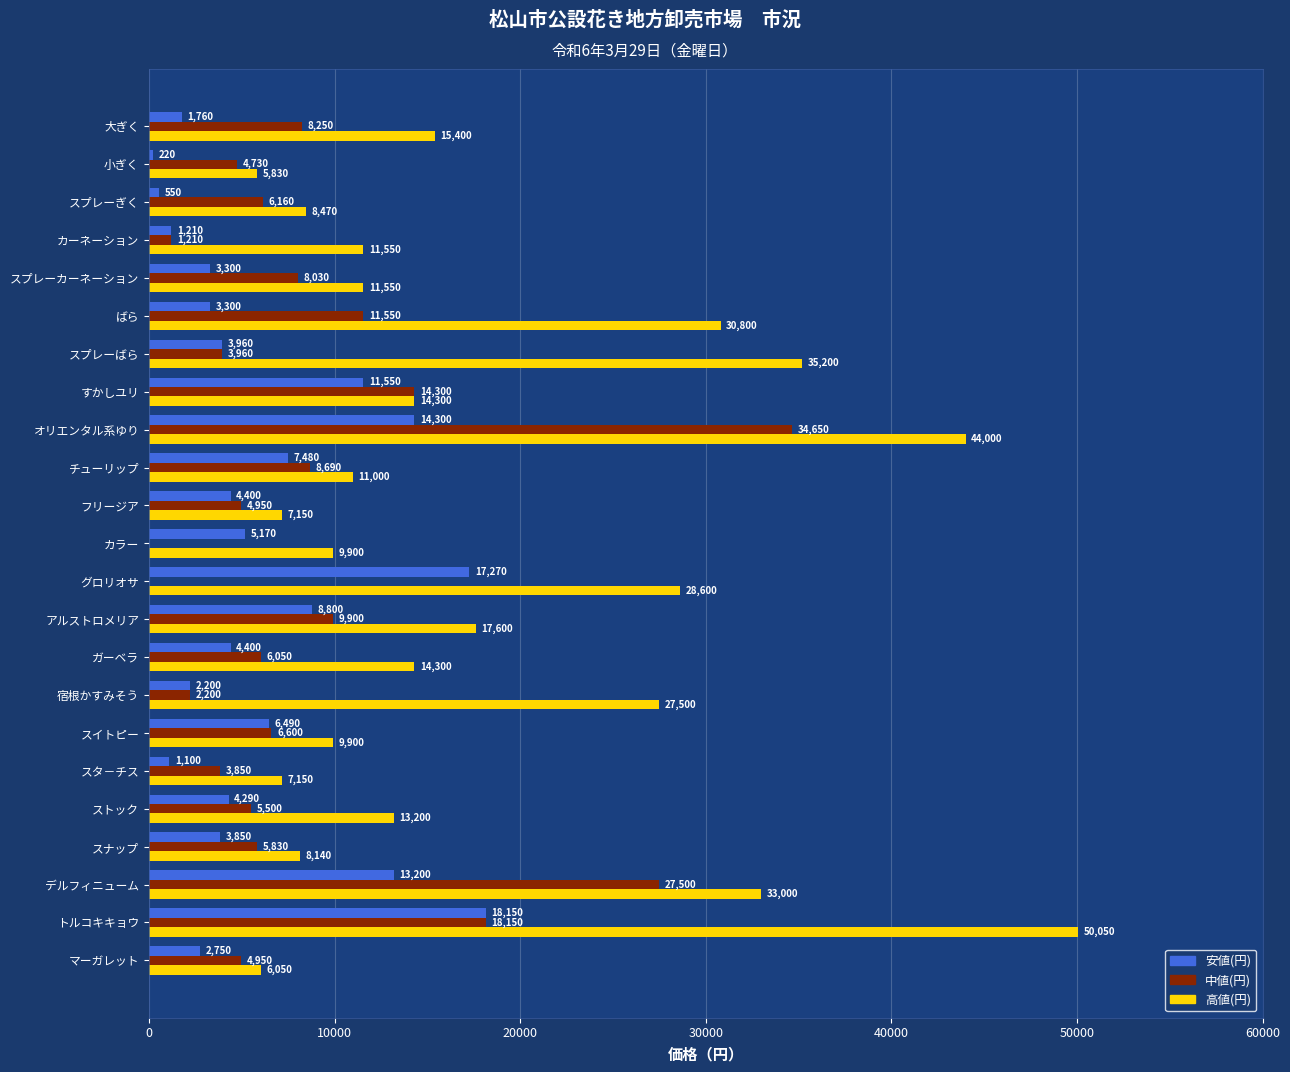

Between スプレーぎく and スタ－チス, which series saw the biggest shift?

中値(円)